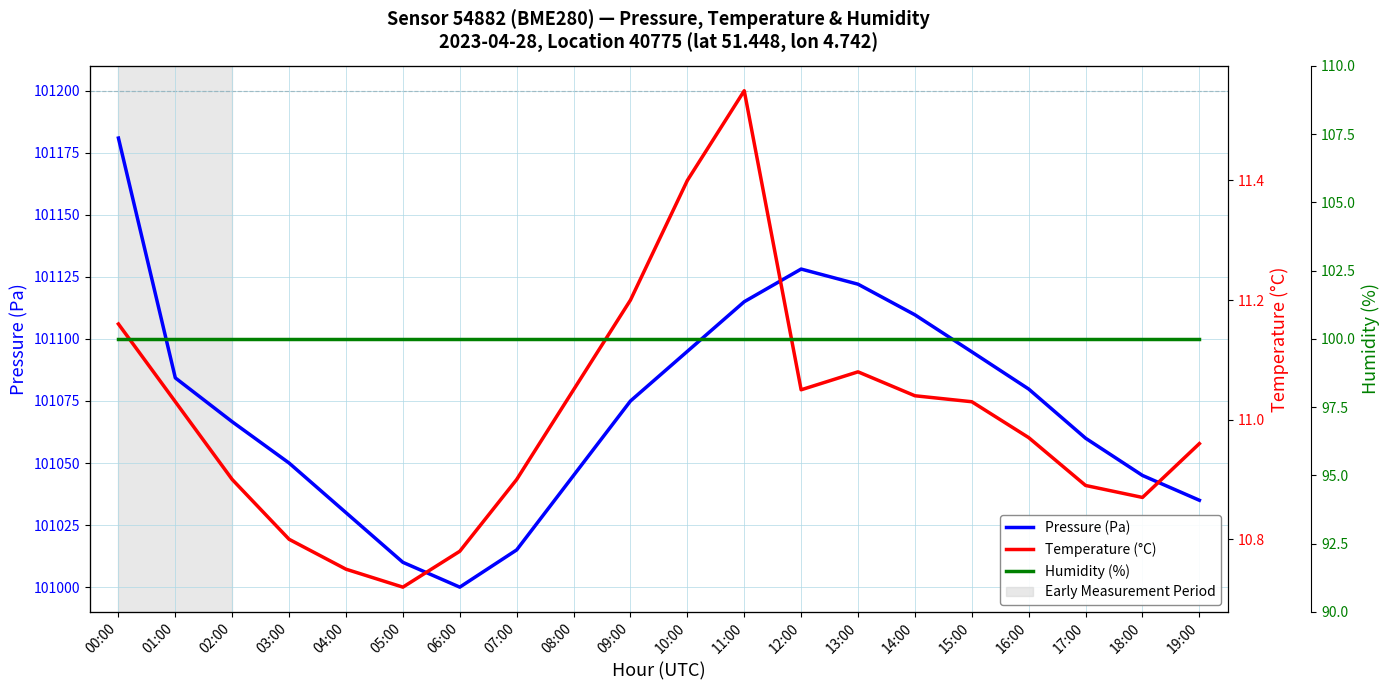

What is the total value across all series at 17:00?

101170.9